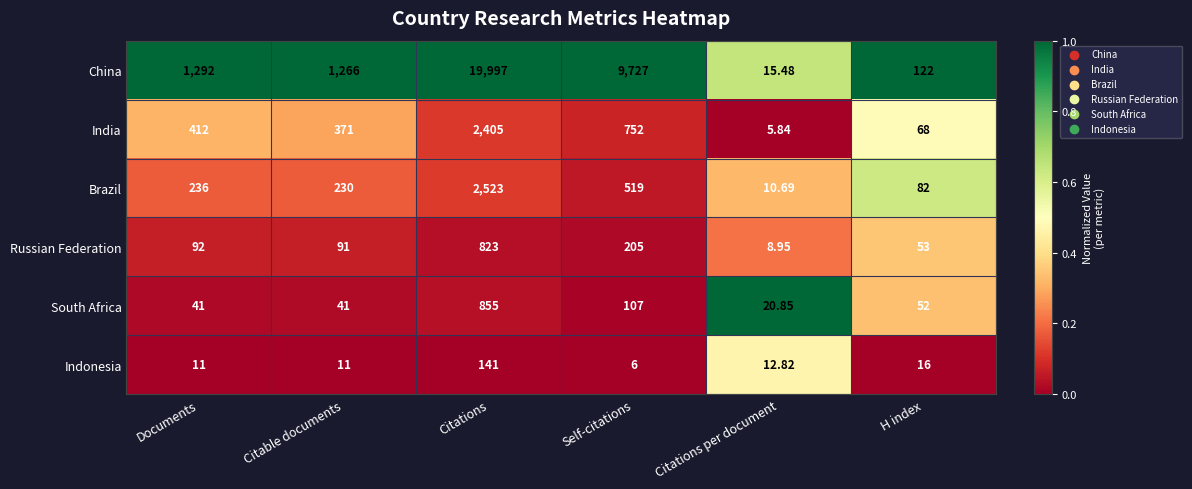

Which label corresponds to the smallest value in the chart?

Citations per document